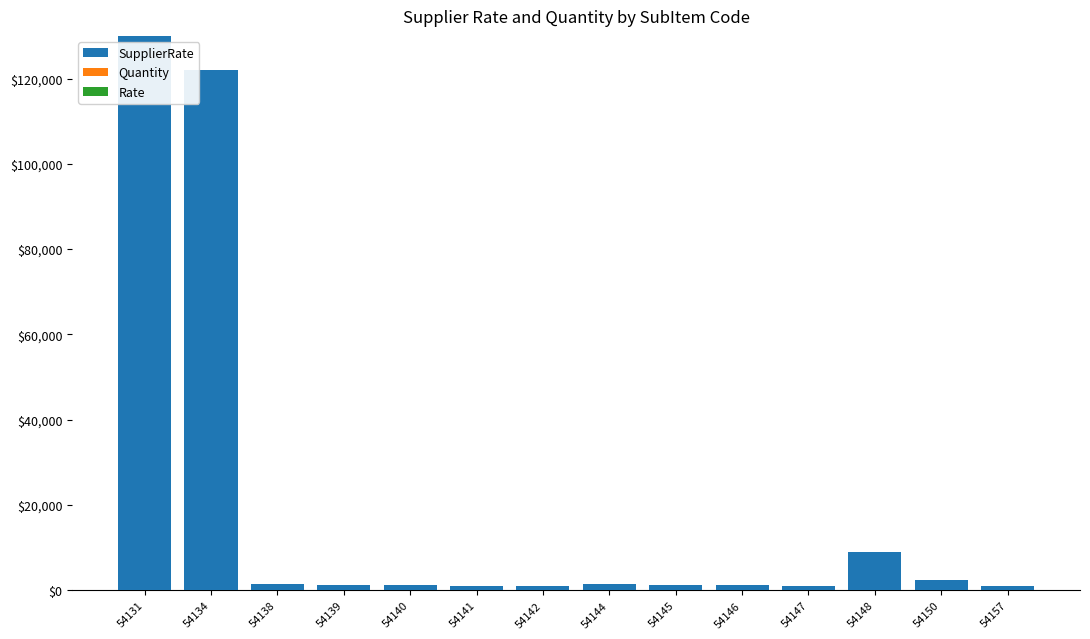

Which category has the highest value in the SupplierRate series?

54131